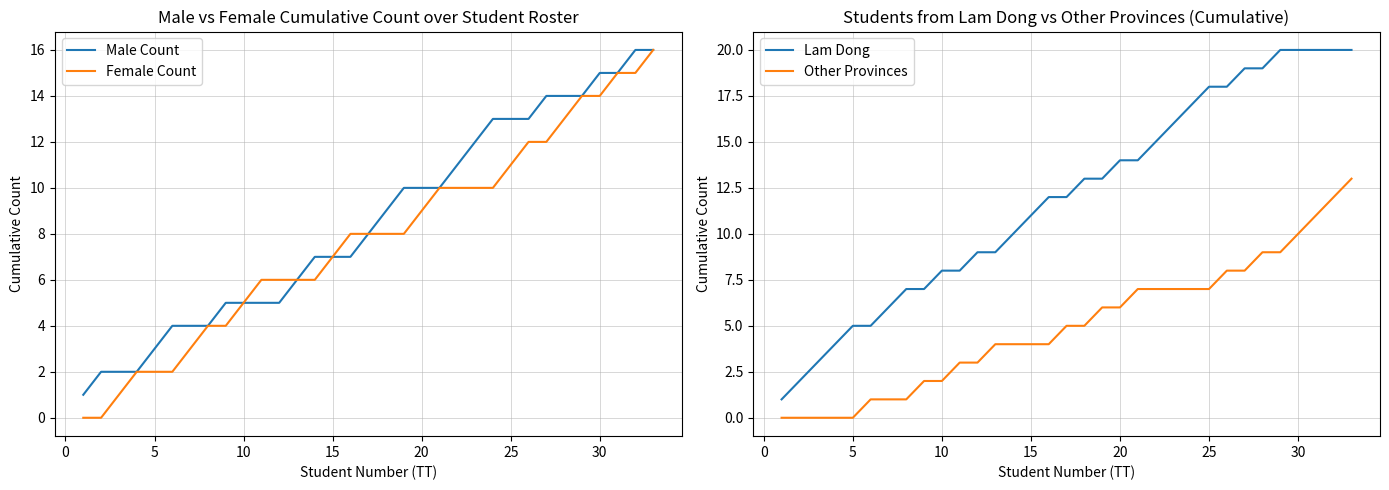

What is the highest value of the Lam Dong series?

20